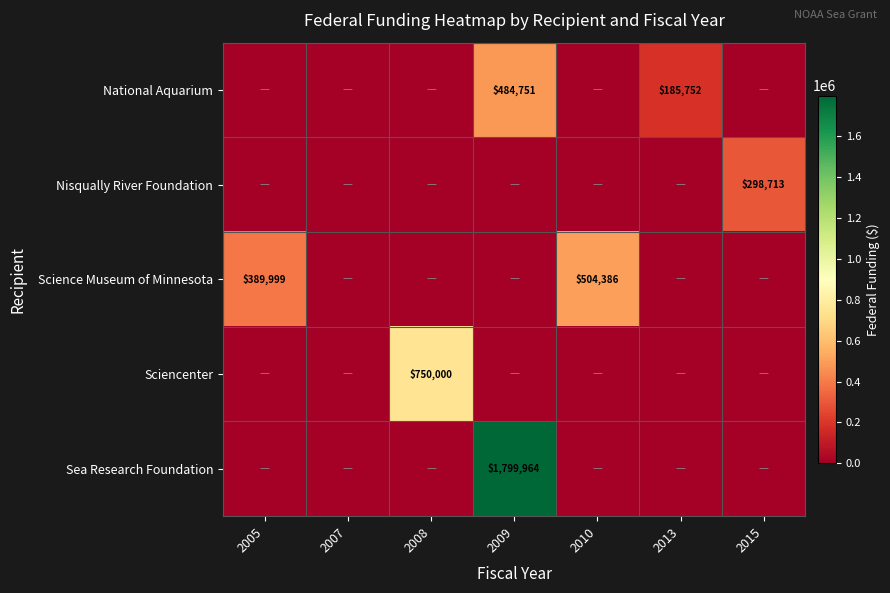

The value of National Aquarium at 2009 is 243993. True or false?

False